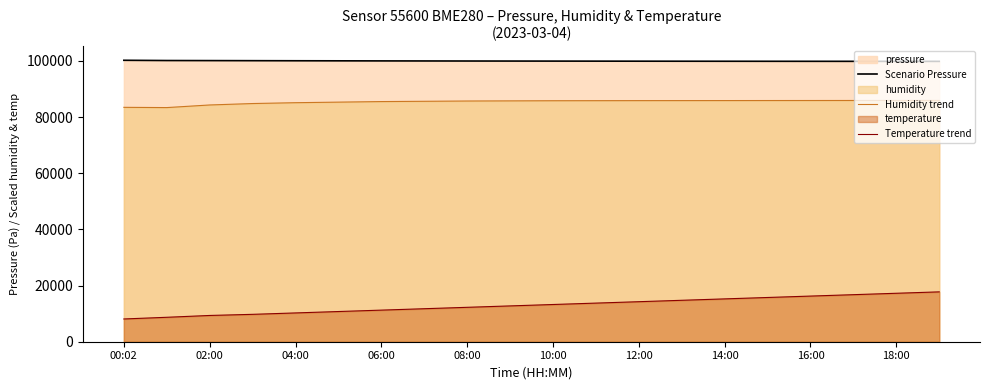

How many lines are shown in the chart?

3